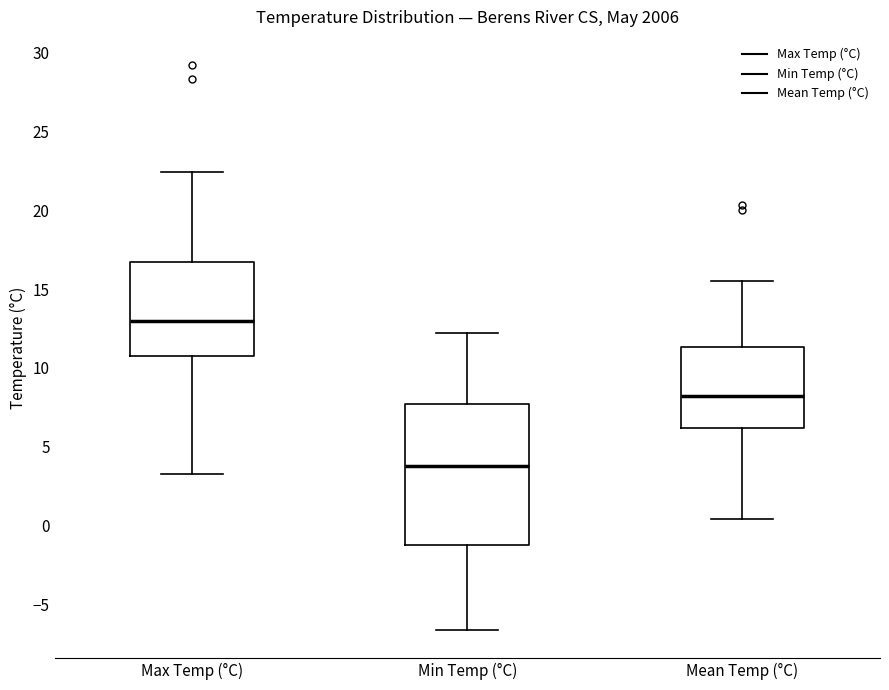

Reading left to right, transcribe this box plot: for each box, give where its median line is, the range the box spans, and where its two whiskers end, as read against the y-axis. The values are not printed on the chart, so give them approximately, as read against the axis.

Max Temp (°C): median 13.0, box 11.0 to 16.5, whiskers 3.5 to 22.5
Min Temp (°C): median 4.0, box -1.0 to 7.5, whiskers -6.5 to 12.0
Mean Temp (°C): median 8.0, box 6.0 to 11.5, whiskers 0.5 to 15.5